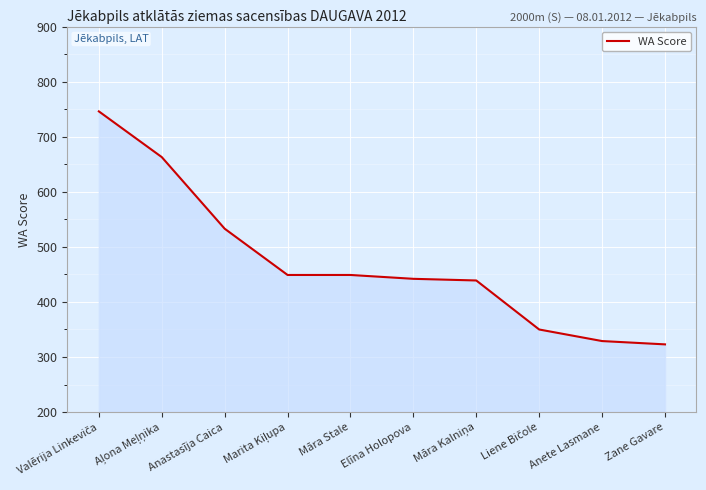

What is the difference between the maximum and minimum values?

423